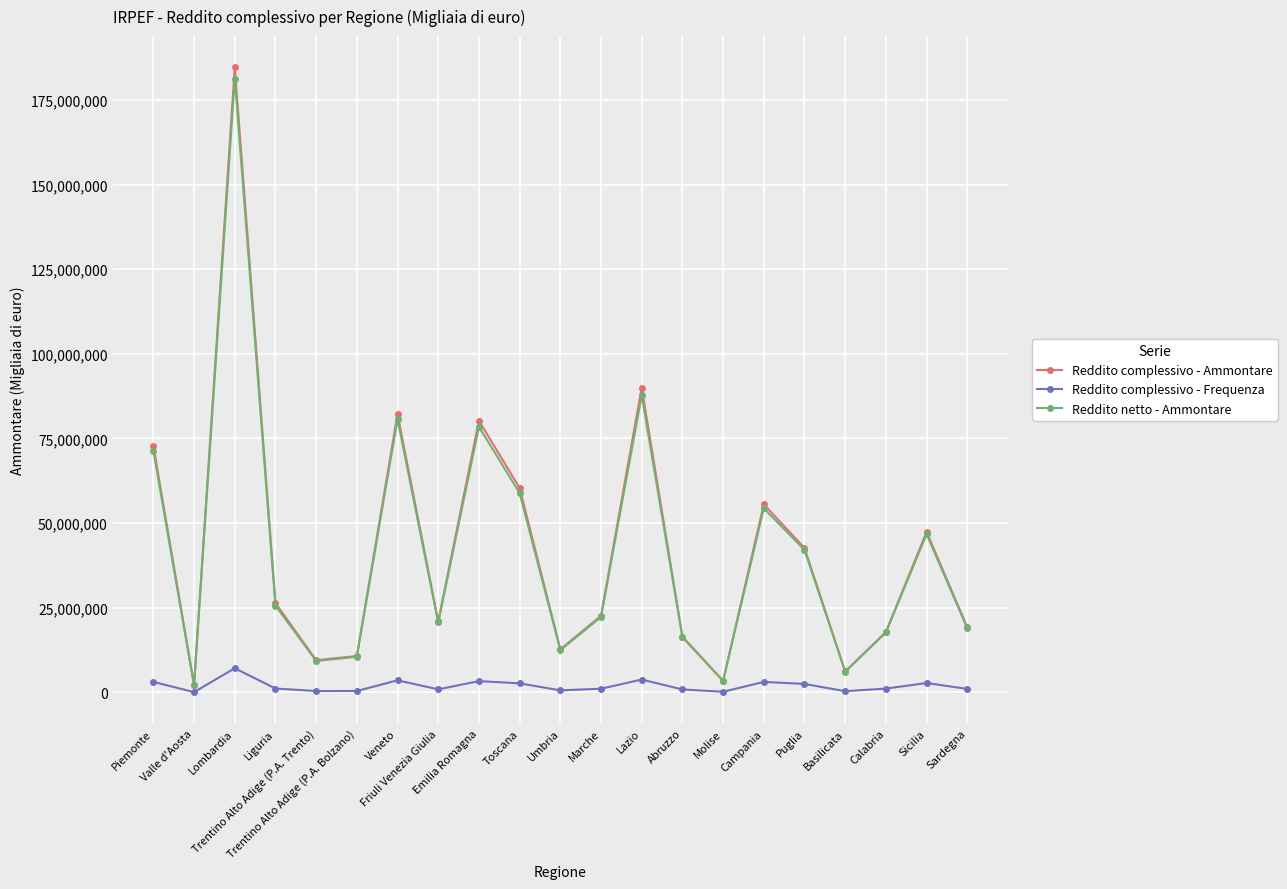

At which category is the sum across all series the highest?

Lombardia